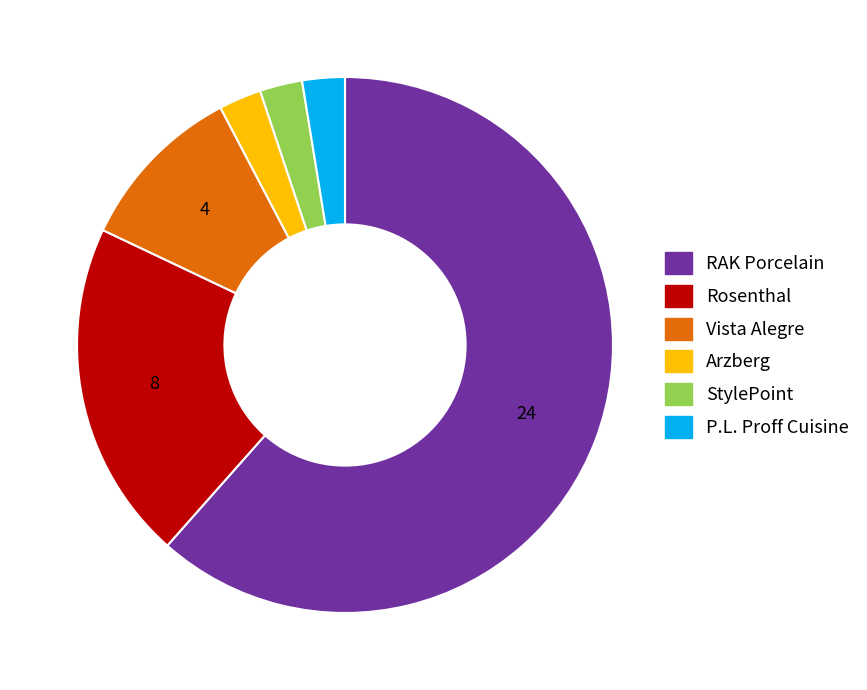

Do RAK Porcelain and StylePoint together represent more than half of the pie?

Yes